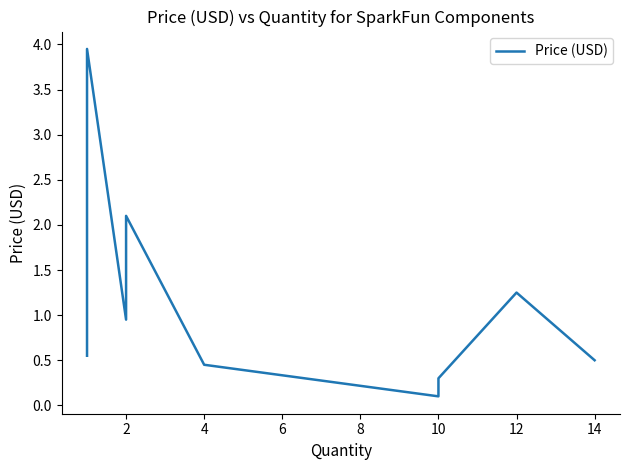

How many lines are shown in the chart?

1